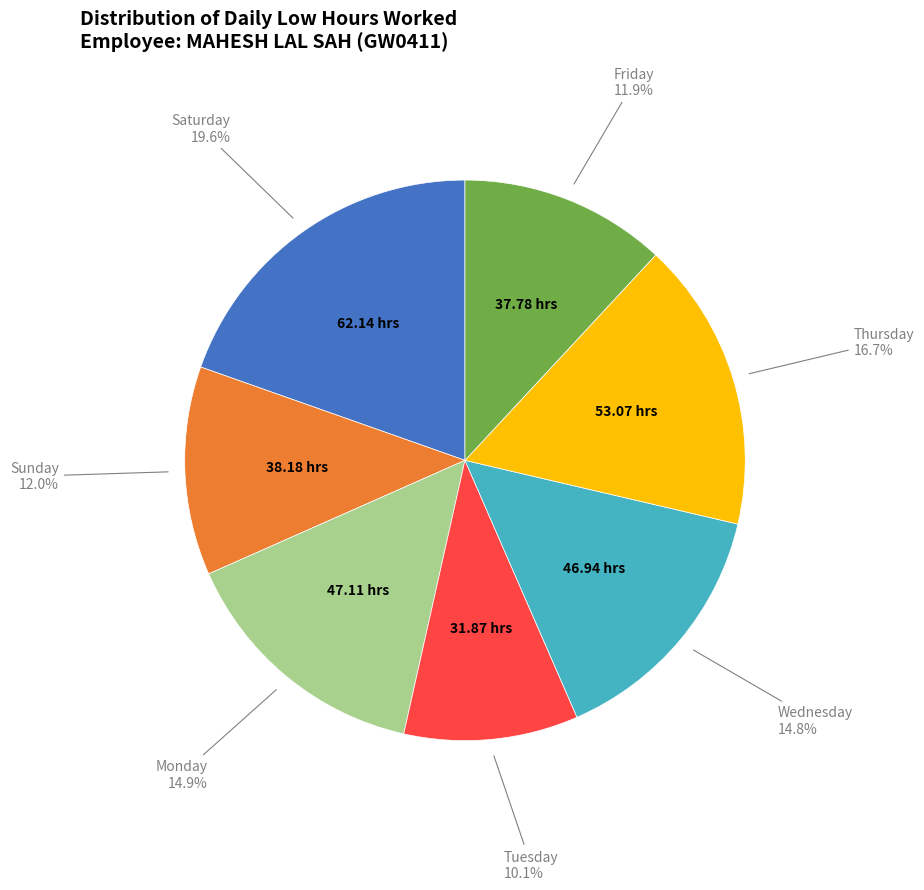

To the nearest percent, what is the average slice percentage?

14%